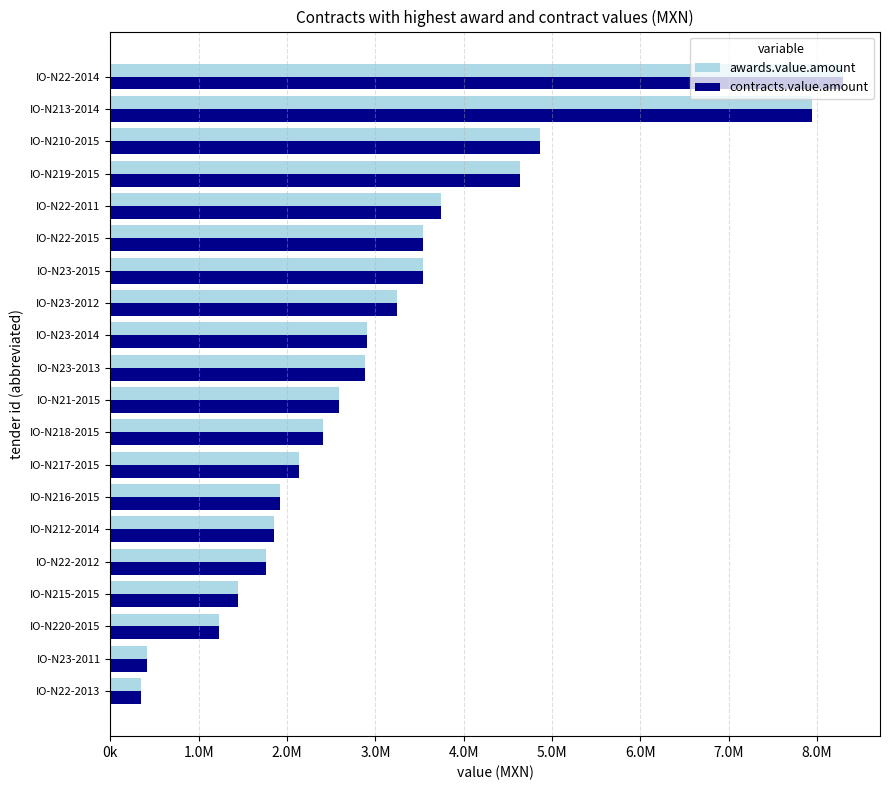

Which series has the widest spread of values?

awards.value.amount